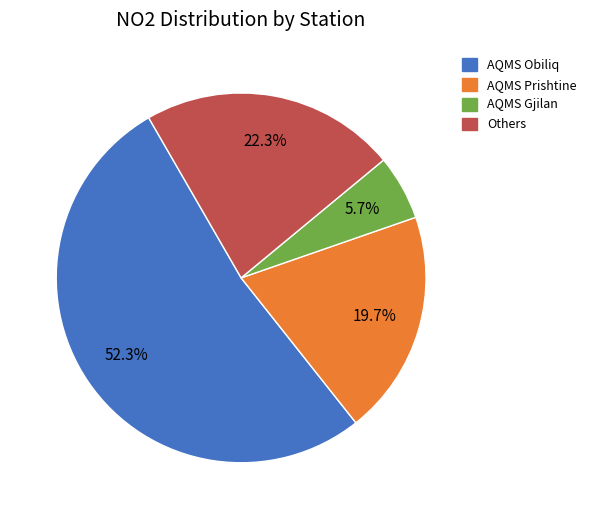

Is it true that AQMS Gjilan is 1% of the pie?

False